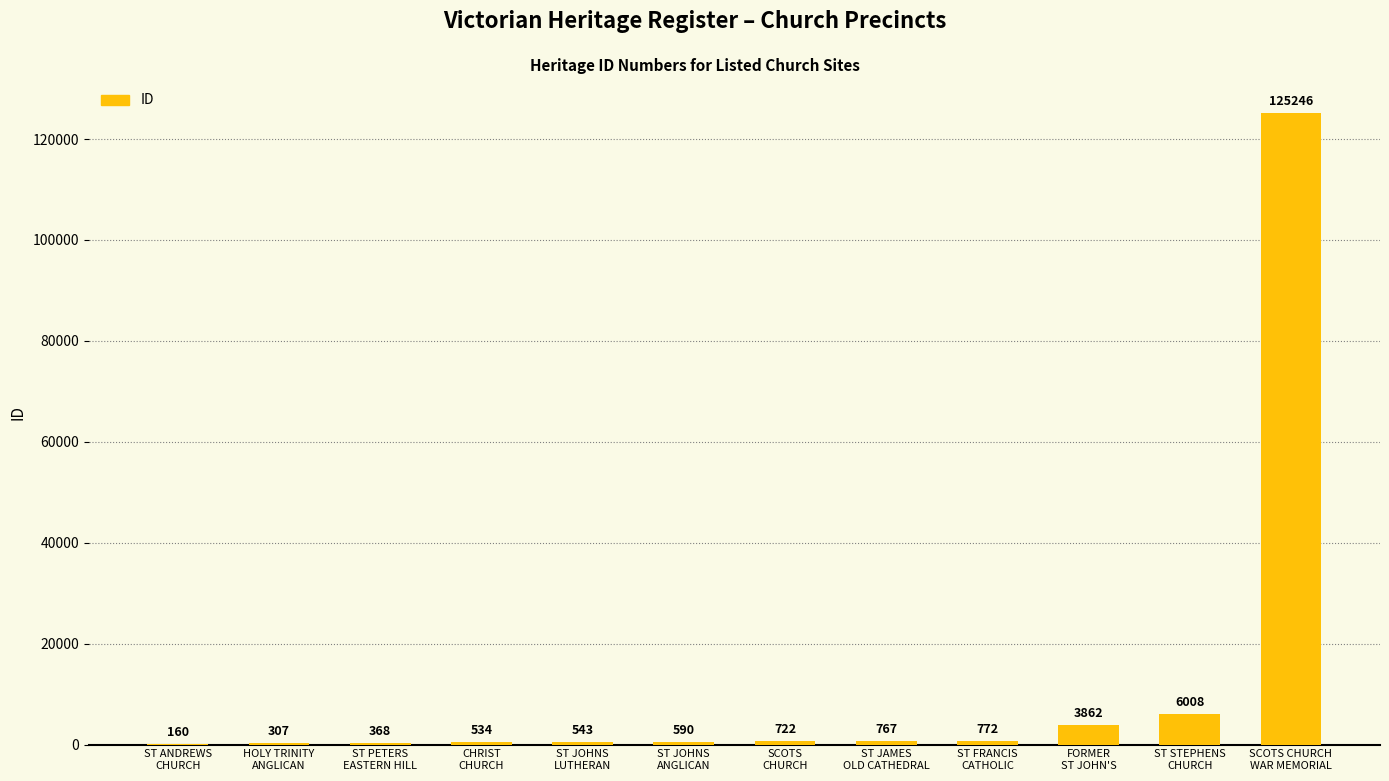

What value does the data have at FORMER
ST JOHN'S, to the nearest 10?

3860